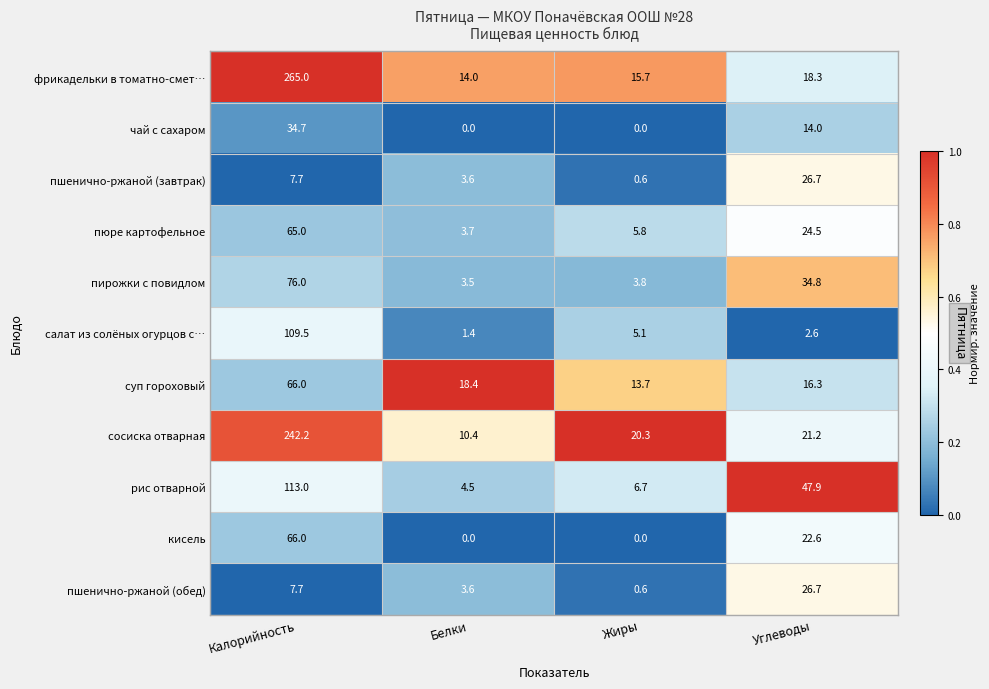

Which label corresponds to the largest value in the chart?

Калорийность